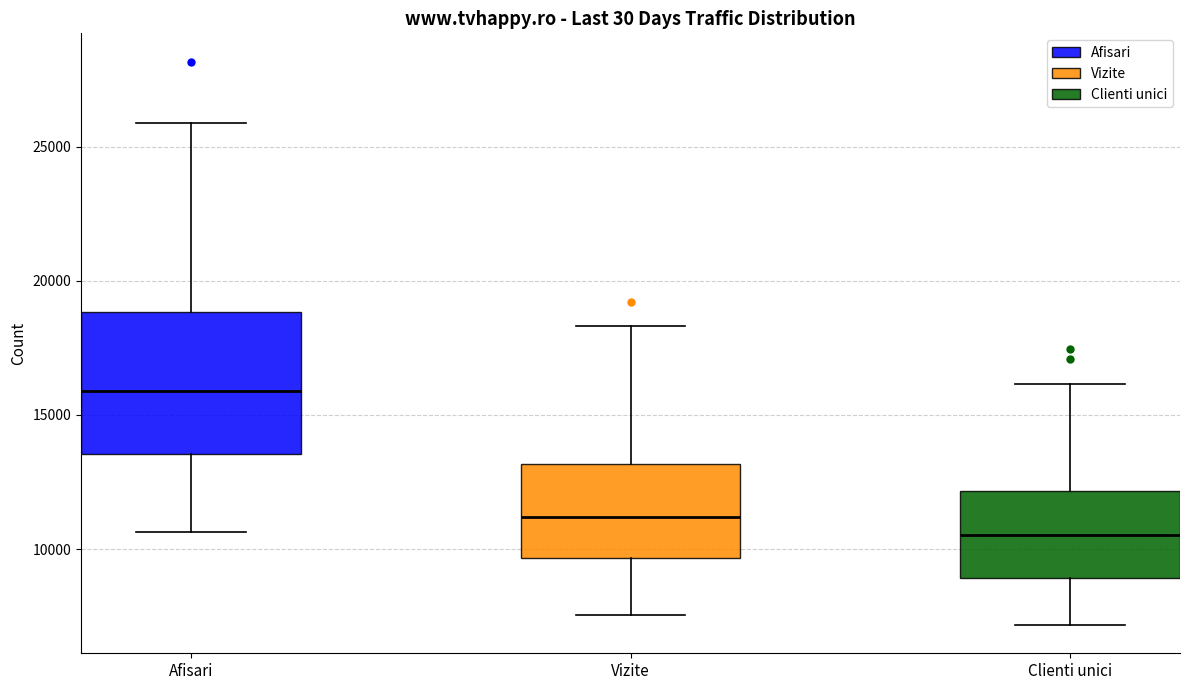

Which box's median line is the lowest?

Clienti unici